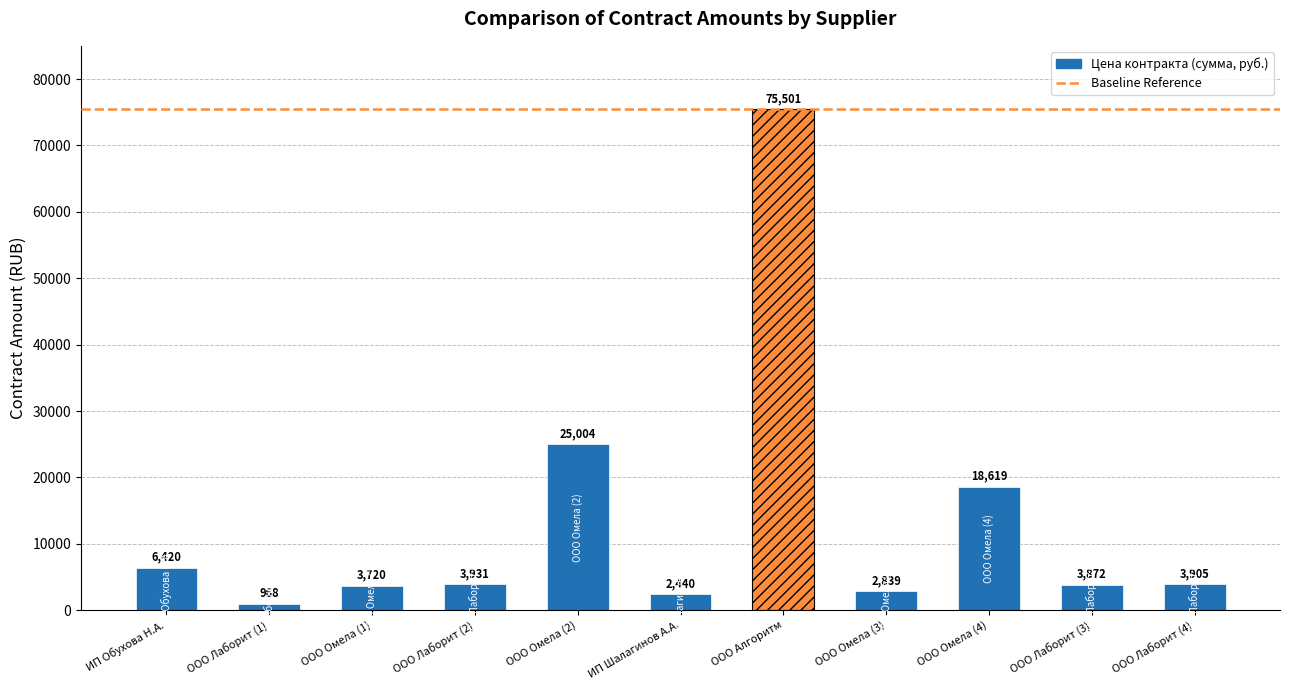

Approximately how many times larger is the value at ООО Омела (4) compared to ИП Обухова Н.А.?

2.9